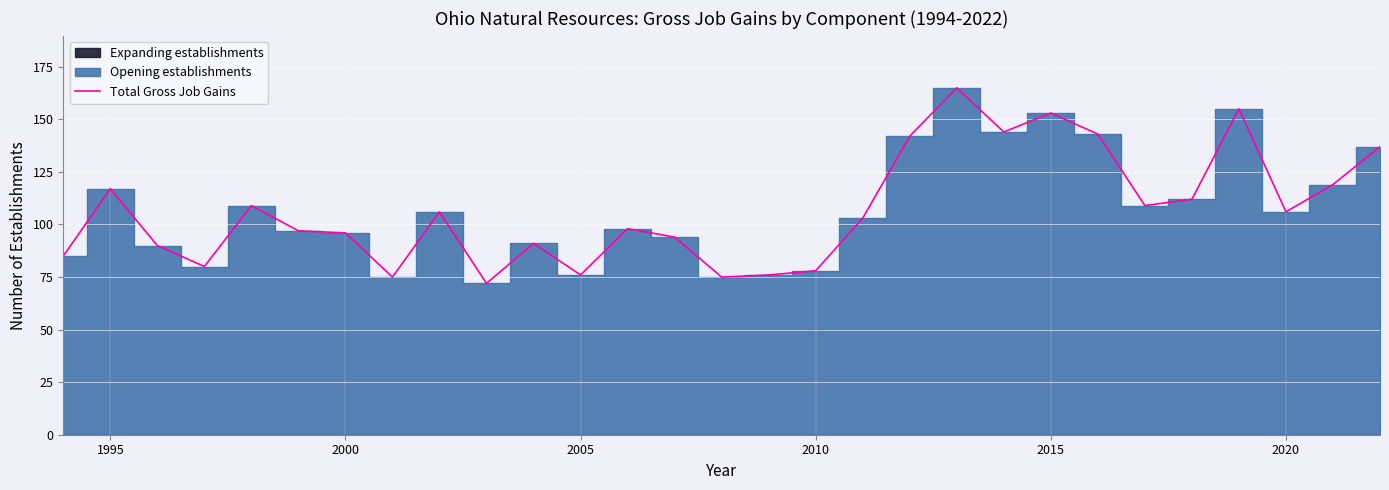

What is the lowest value of the Total Gross Job Gains series?

72